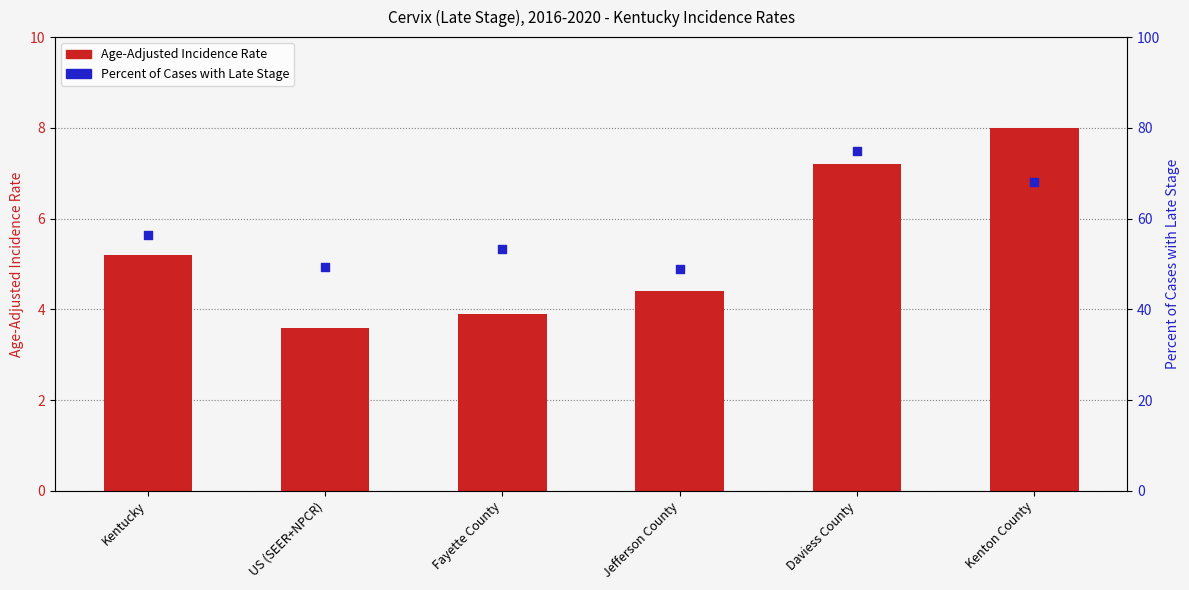

What are all the series names shown in the legend?

Age-Adjusted Incidence Rate, Percent of Cases with Late Stage